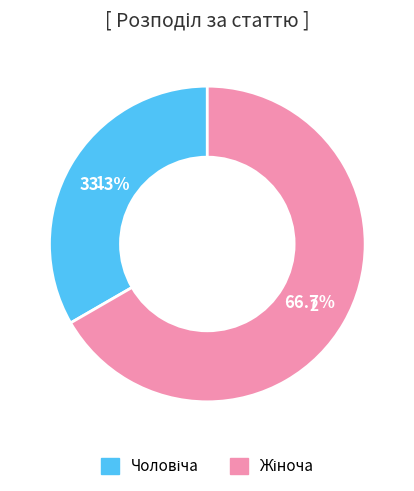

Is there any slice that represents more than half of the pie?

Yes